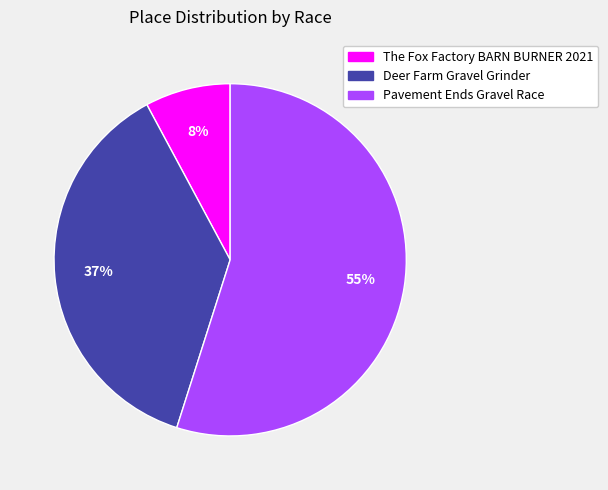

Which category has the biggest portion of the pie?

Pavement Ends Gravel Race